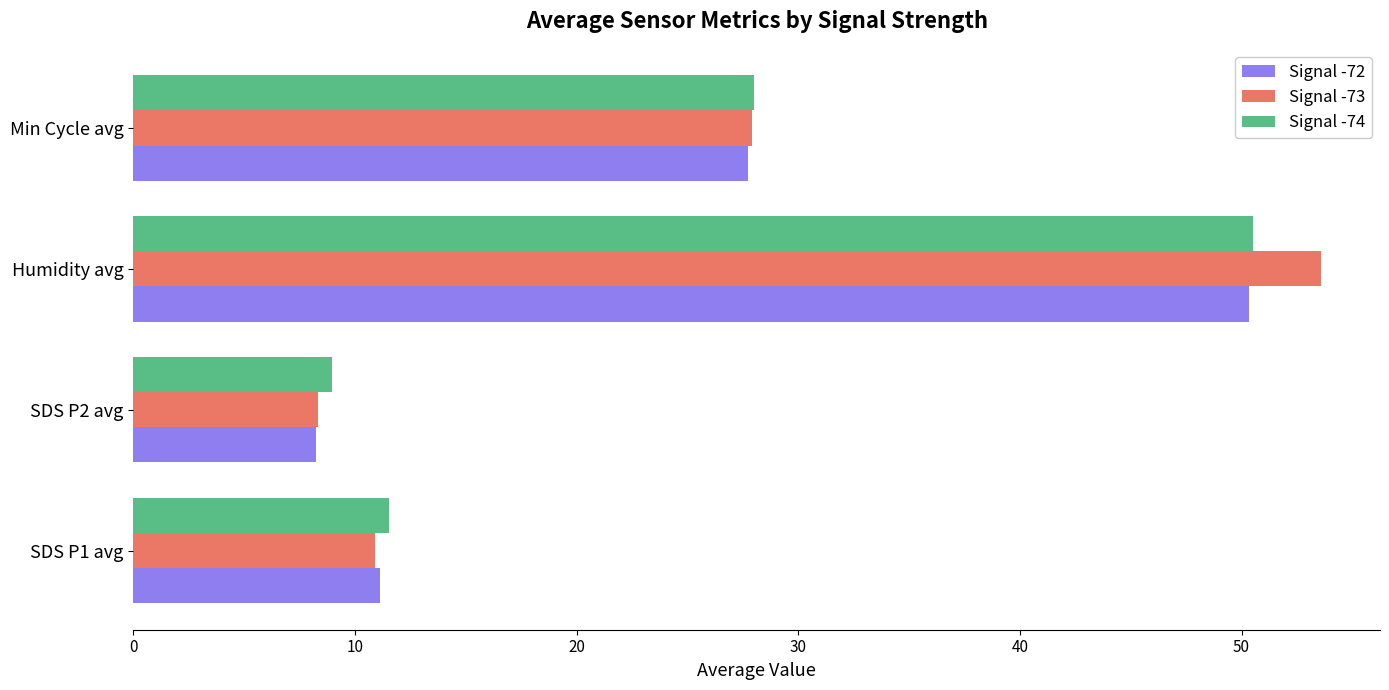

Is it true that Signal -73 equals 53.6 at Humidity avg?

True